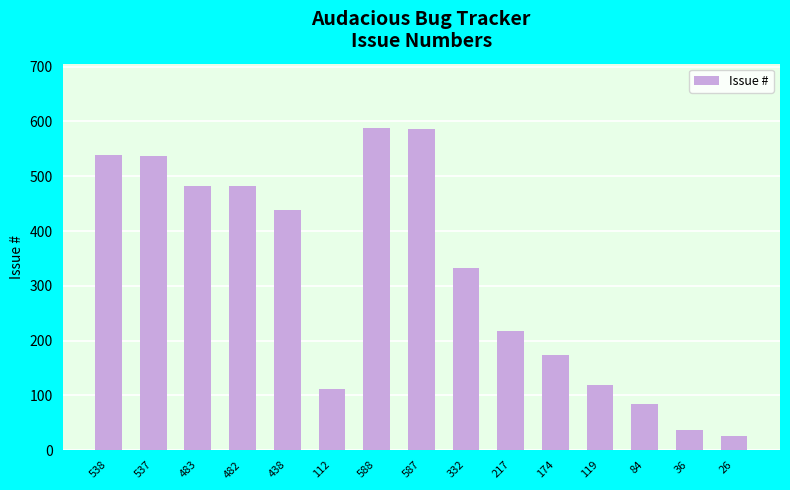

What is the difference between the maximum and second lowest values?

552